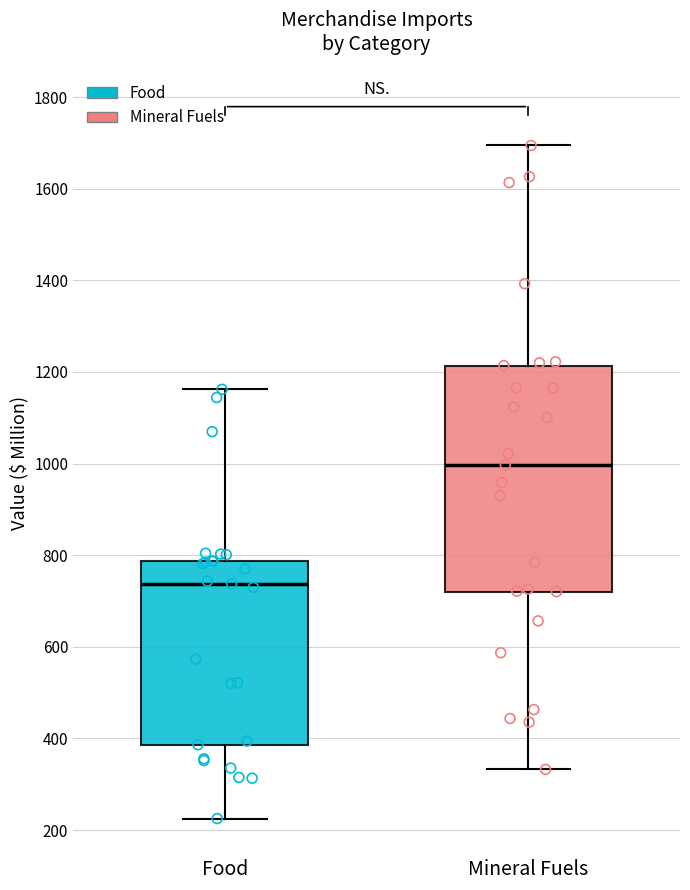

Which box is the tallest, from its lower edge to its upper edge?

Mineral Fuels